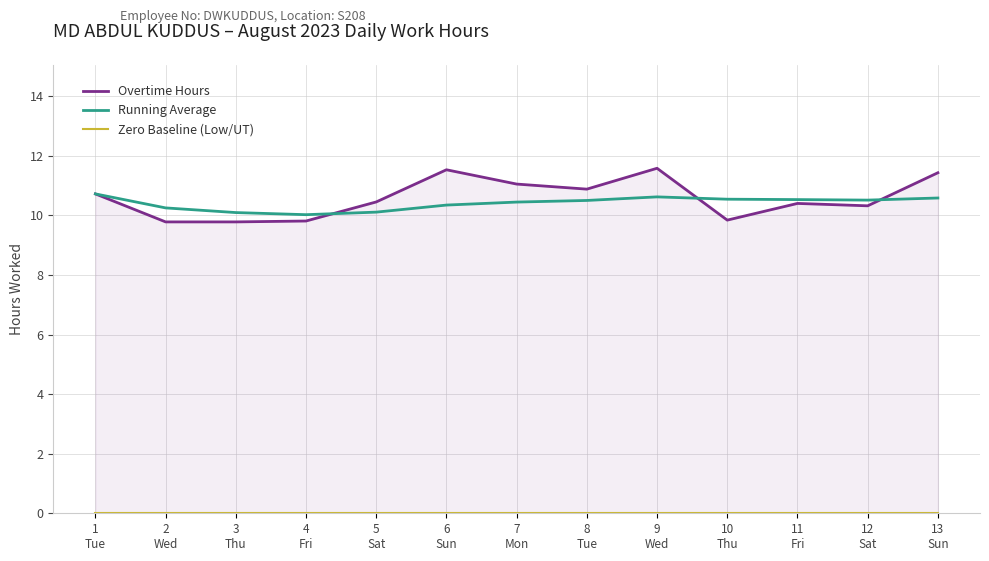

Does the chart have visible grid lines?

Yes